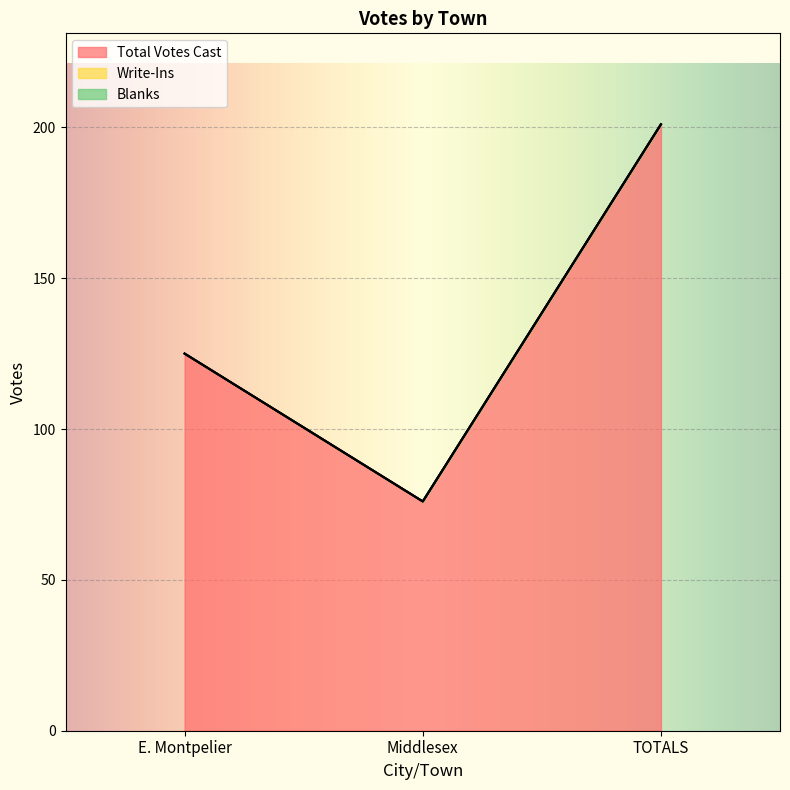

Reading left to right, list all the values displayed in this chart.

Total Votes Cast: E. Montpelier=125	Middlesex=76	TOTALS=201
Write-Ins: E. Montpelier=0	Middlesex=0	TOTALS=0
Blanks: E. Montpelier=0	Middlesex=0	TOTALS=0